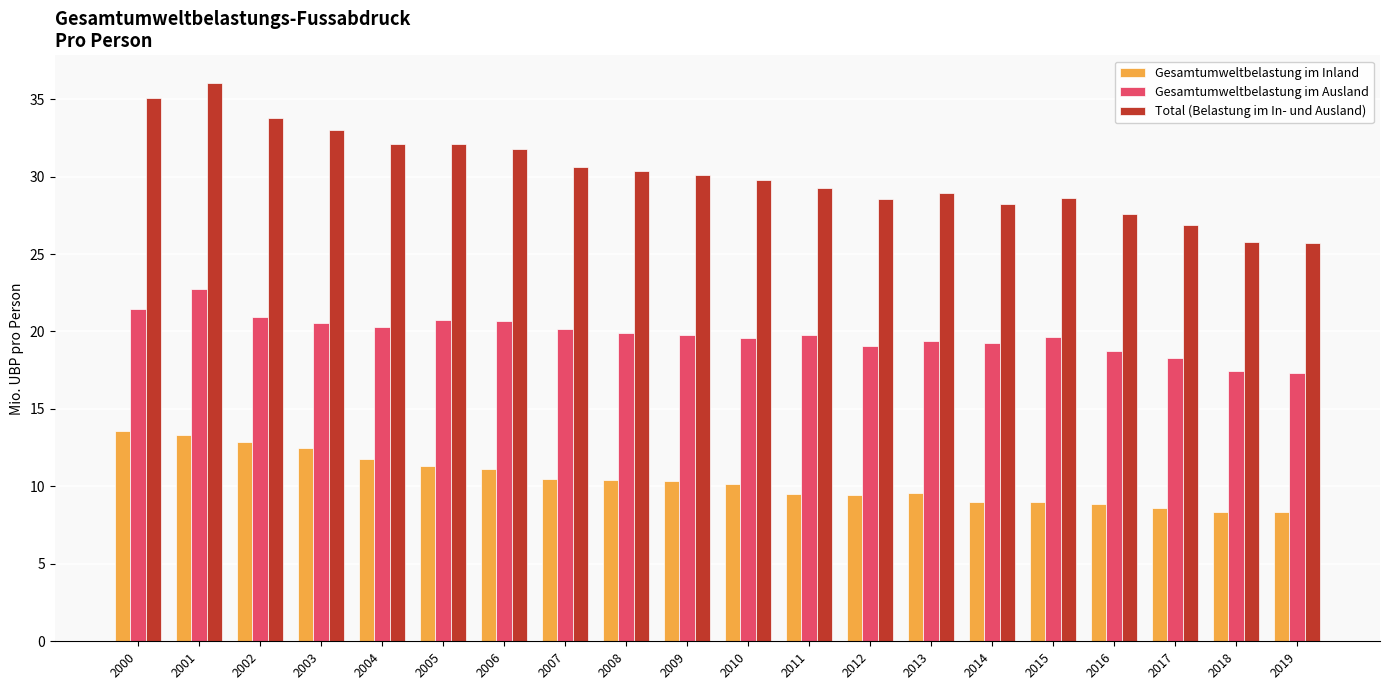

List the series in order of their peak value, lowest first.

Gesamtumweltbelastung im Inland, Gesamtumweltbelastung im Ausland, Total (Belastung im In- und Ausland)